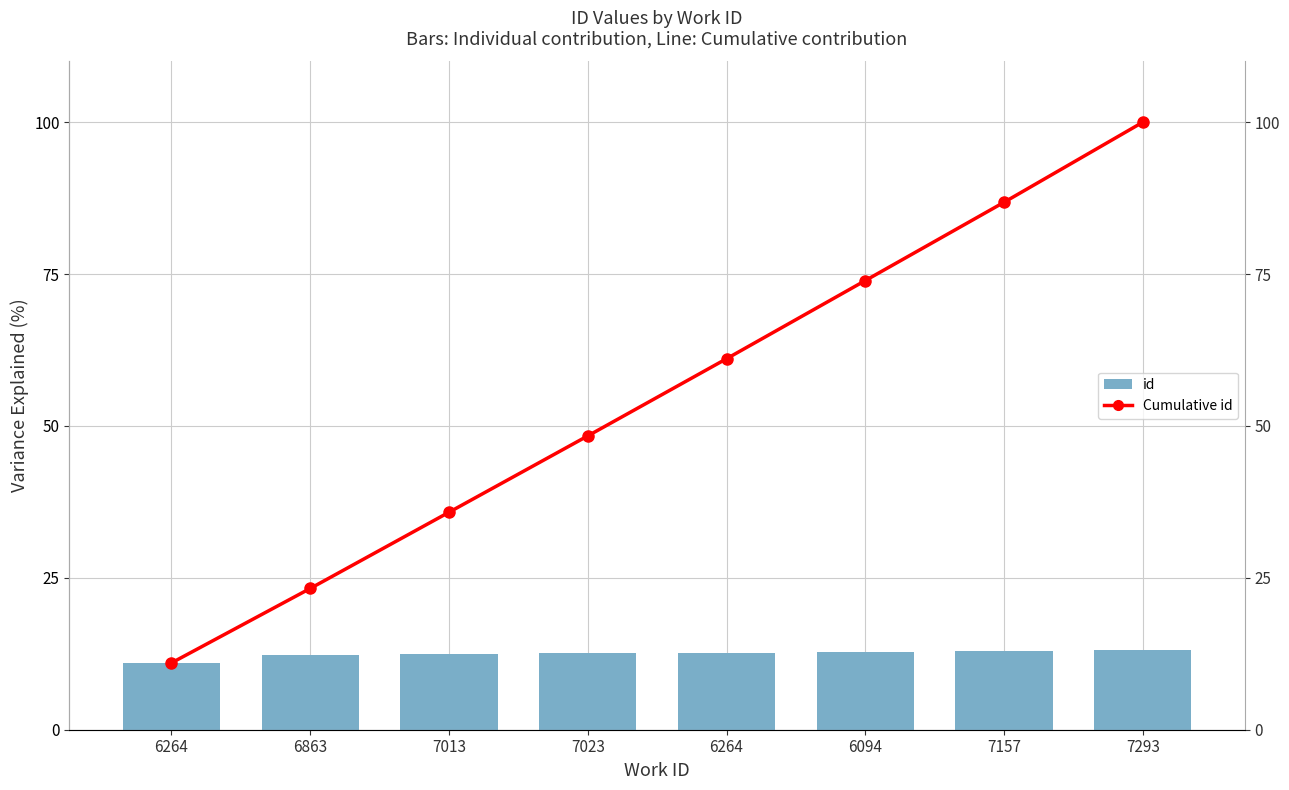

Rank the categories by id value from lowest to highest.

6264, 6863, 7013, 7023, 6264, 6094, 7157, 7293